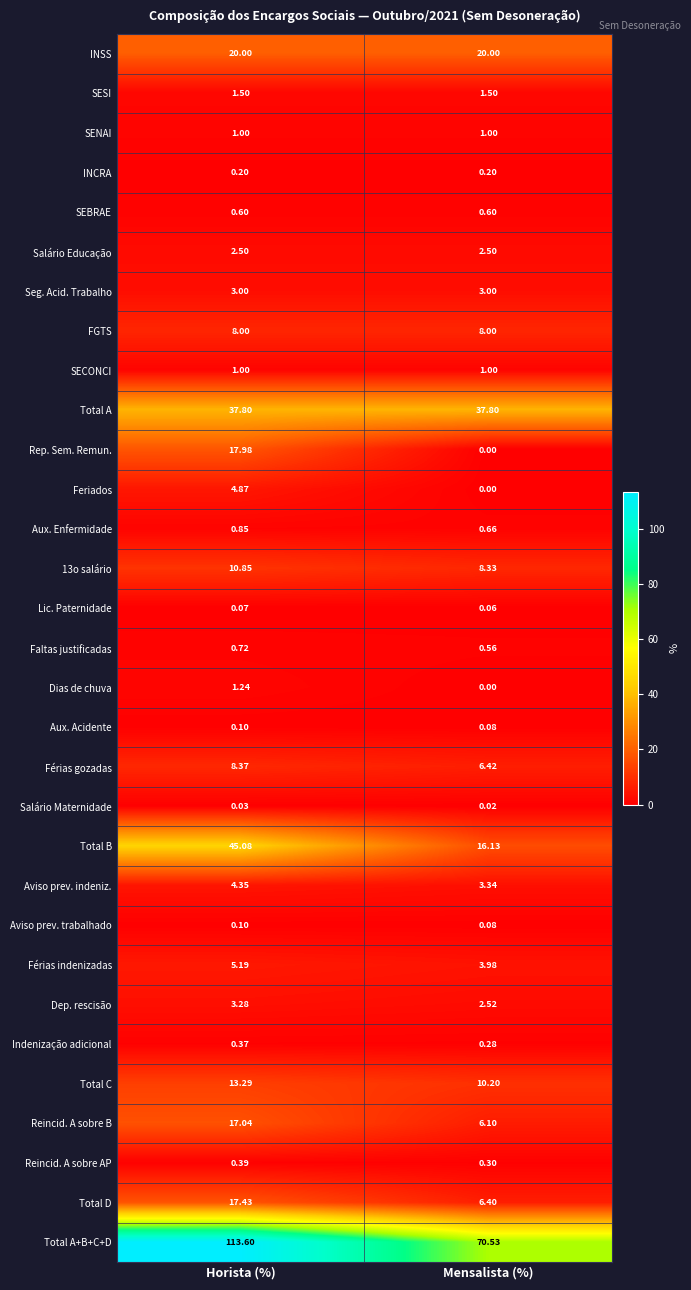

At which category is the sum across all series the highest?

Horista (%)